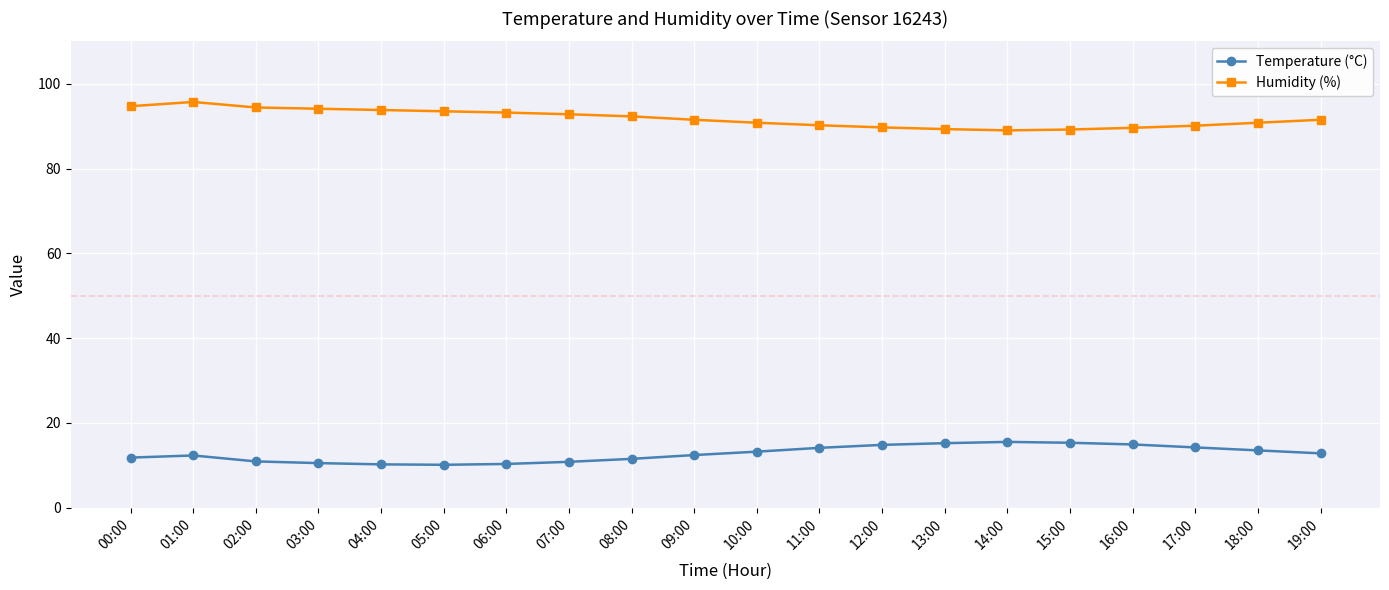

How many lines are shown in the chart?

2